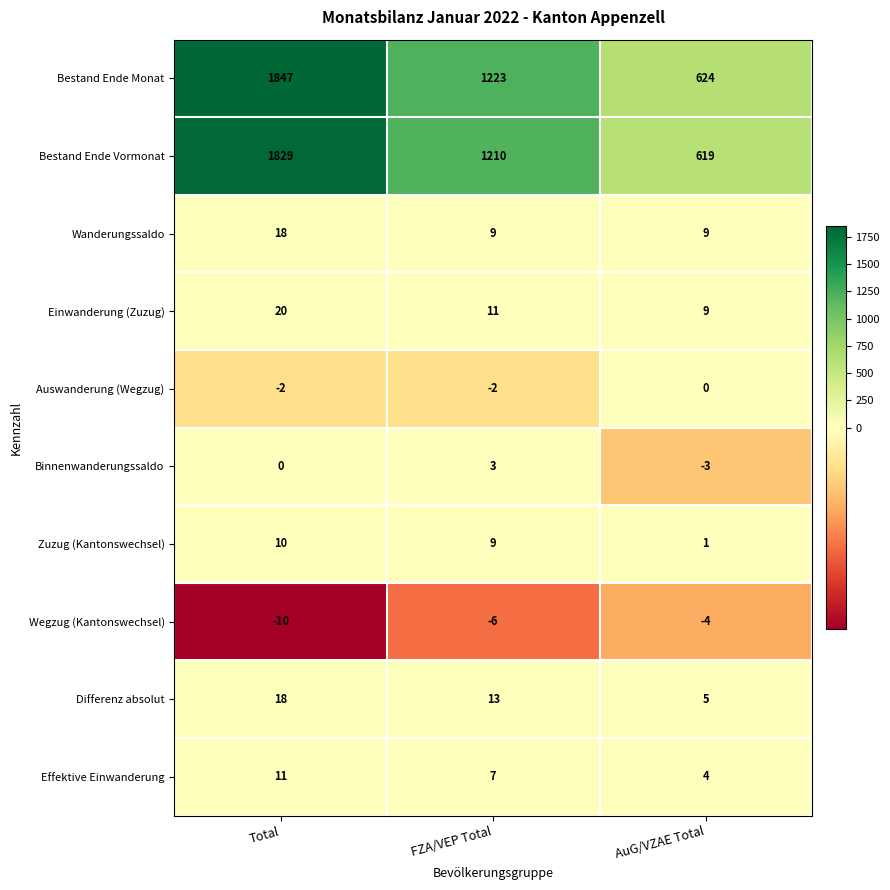

Which series has the largest total across all categories?

Bestand Ende Monat